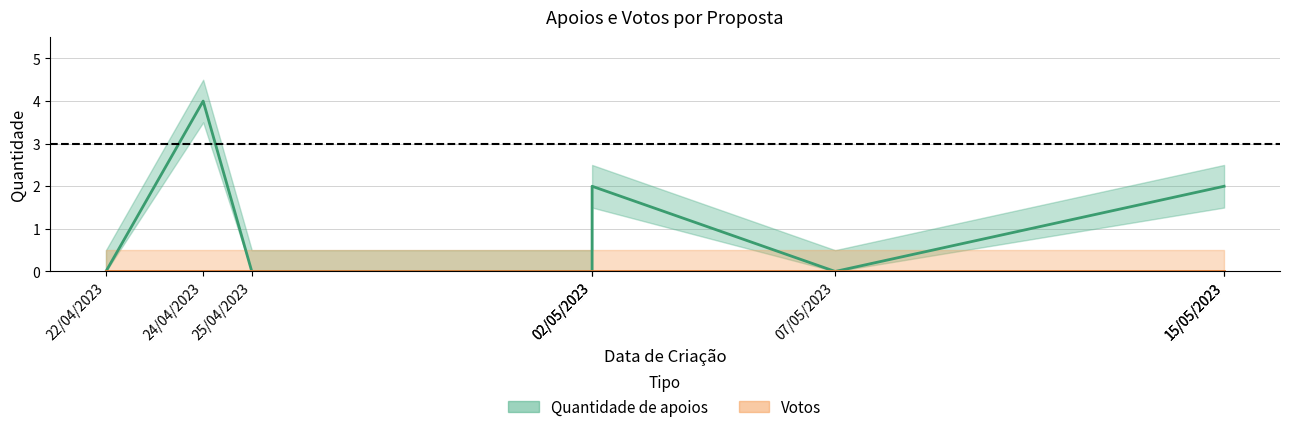

What is the label of the 4th point from the right?

02/05/2023